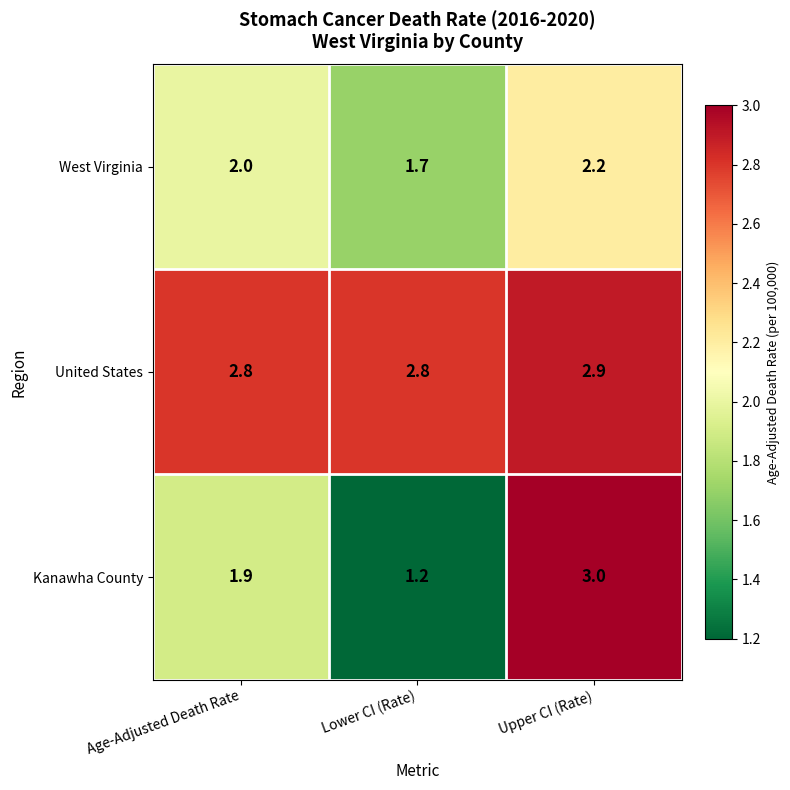

Reading right to left, extract all data points from this chart.

West Virginia: 2.2	1.7	2.0
United States: 2.9	2.8	2.8
Kanawha County: 3.0	1.2	1.9